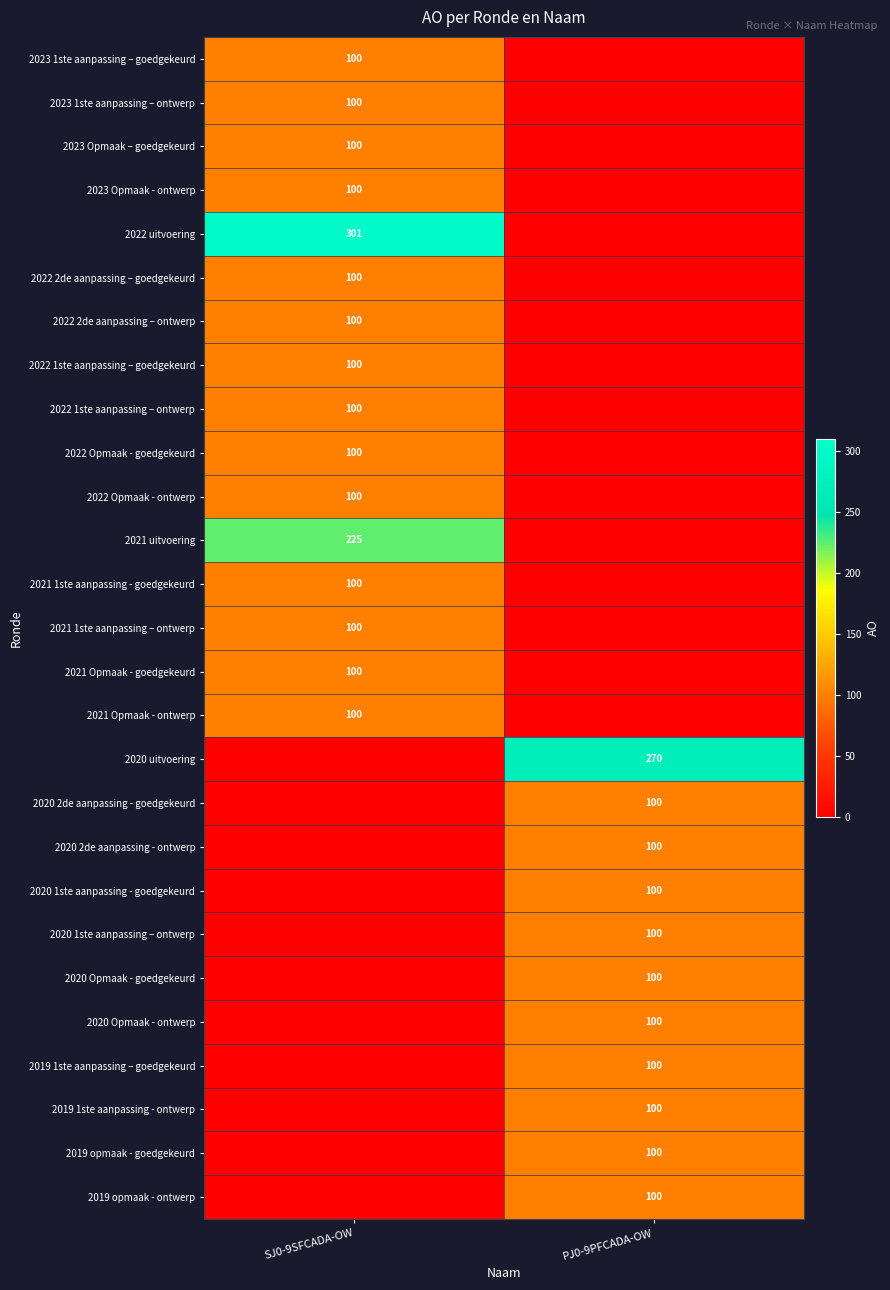

What is the spread (max minus min) of values at SJ0-9SFCADA-OW?

301